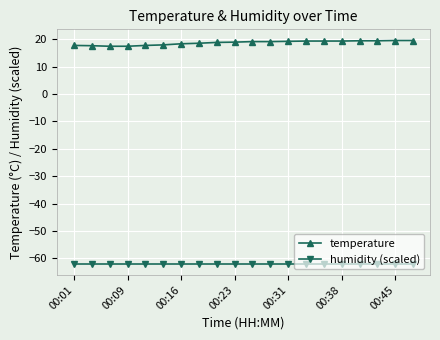

What is the average value of the temperature series?

18.7